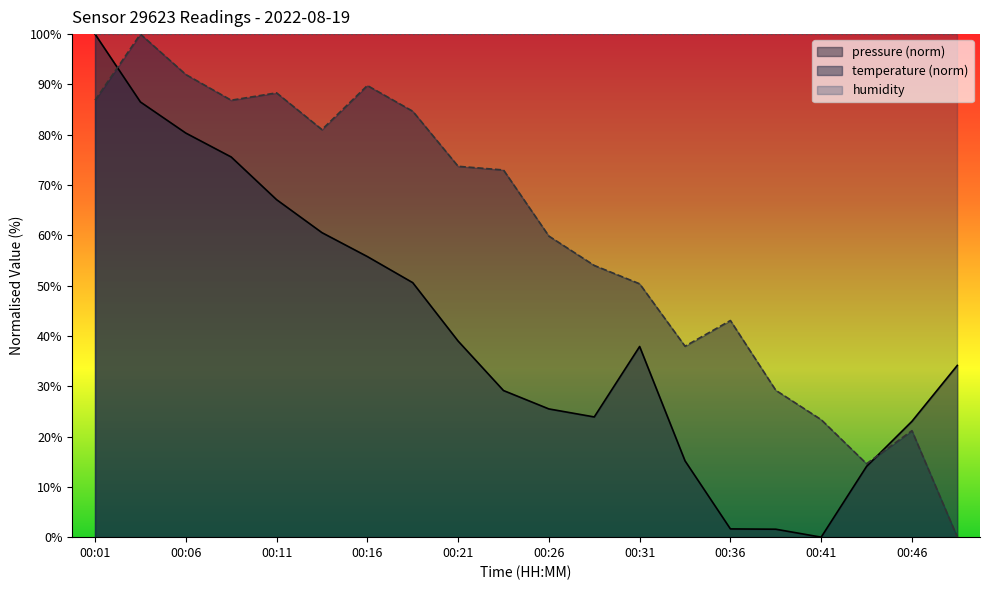

What is the maximum value for temperature?

100.0